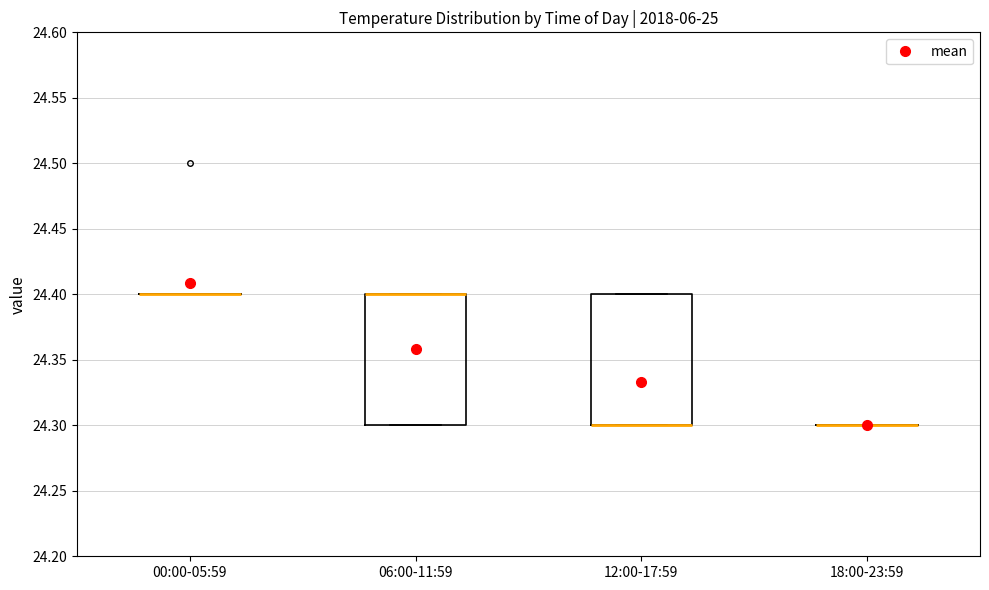

Reading left to right, transcribe this box plot: for each box, give where its median line is, the range the box spans, and where its two whiskers end, as read against the y-axis. The values are not printed on the chart, so give them approximately, as read against the axis.

00:00-05:59: box collapsed to a line at 24.4, whiskers 24.4 to 24.4
06:00-11:59: median 24.4 (drawn on the box's upper edge), box 24.3 to 24.4, whiskers 24.3 to 24.4
12:00-17:59: median 24.3 (drawn on the box's lower edge), box 24.3 to 24.4, whiskers 24.3 to 24.4
18:00-23:59: box collapsed to a line at 24.3, whiskers 24.3 to 24.3